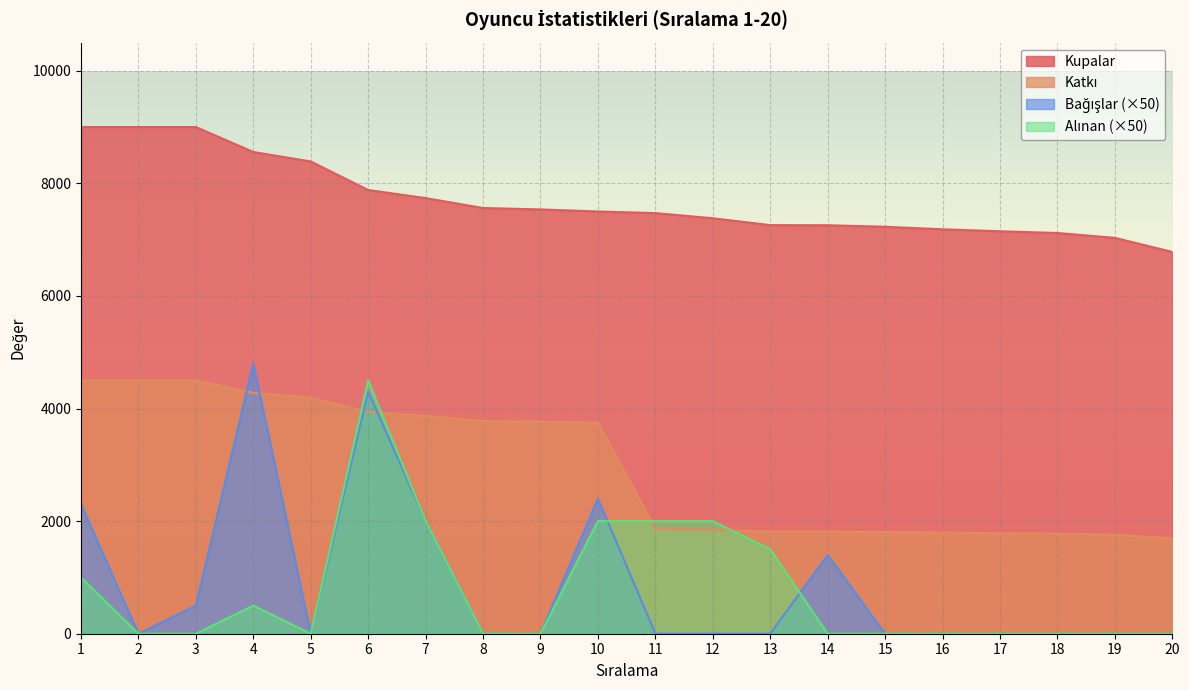

Between which two adjacent categories do Bağışlar and Katkı first intersect?

3 and 4